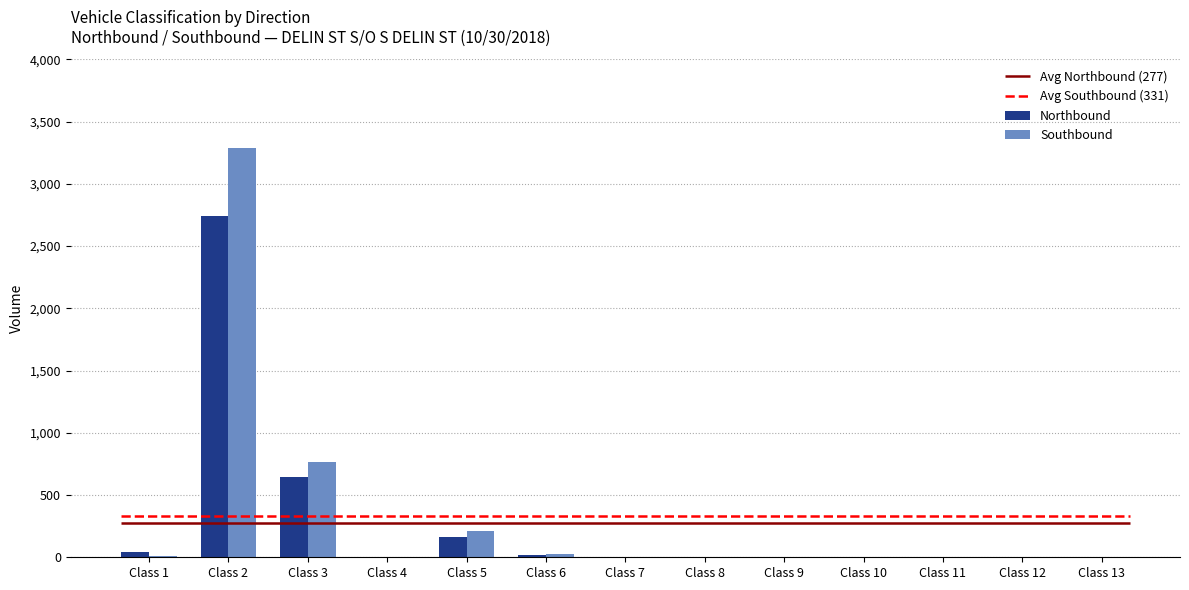

At which label is Northbound closest to 1369?

Class 3